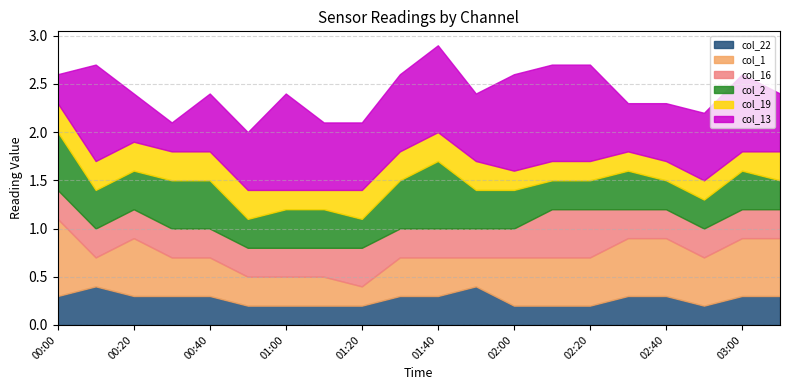

Read the col_16 value at 01:30.

0.3